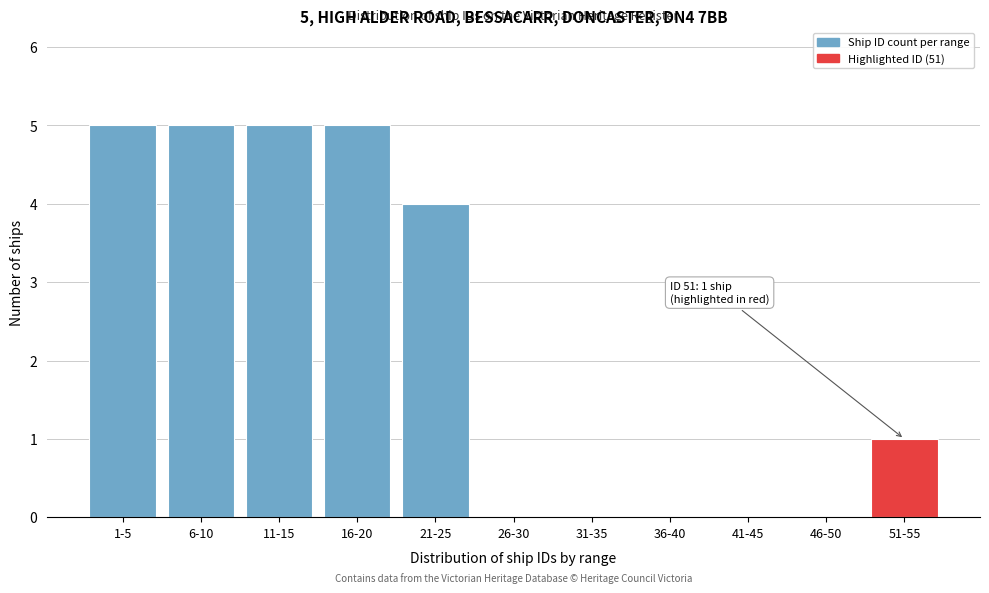

Reading right to left, what are all the values shown in this chart?

51-55=1	46-50=0	41-45=0	36-40=0	31-35=0	26-30=0	21-25=4	16-20=5	11-15=5	6-10=5	1-5=5